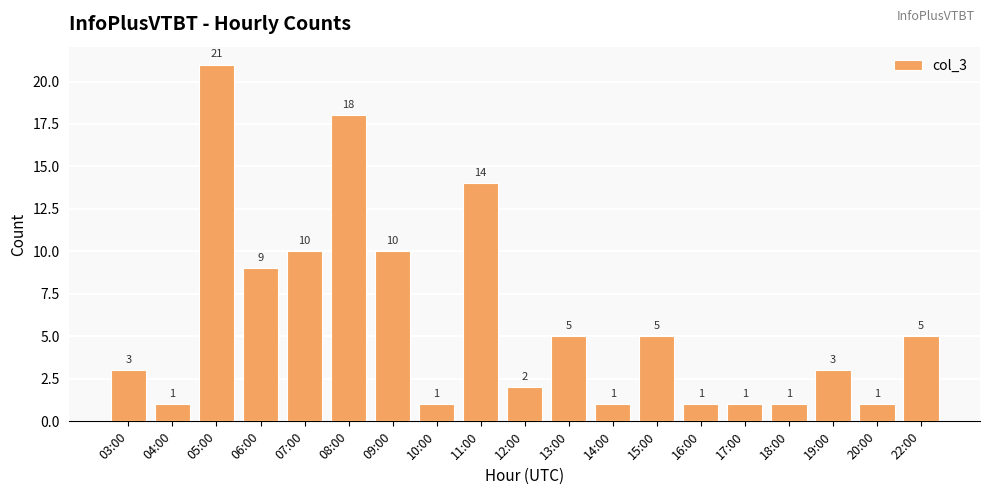

What is the greatest value displayed?

21